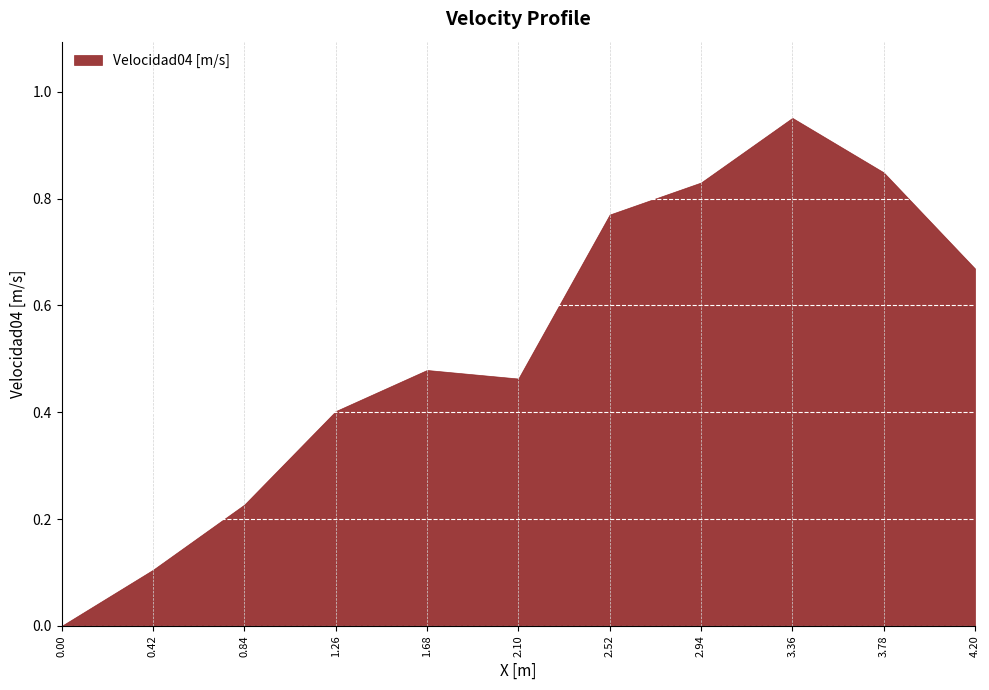

How many lines are shown in the chart?

1